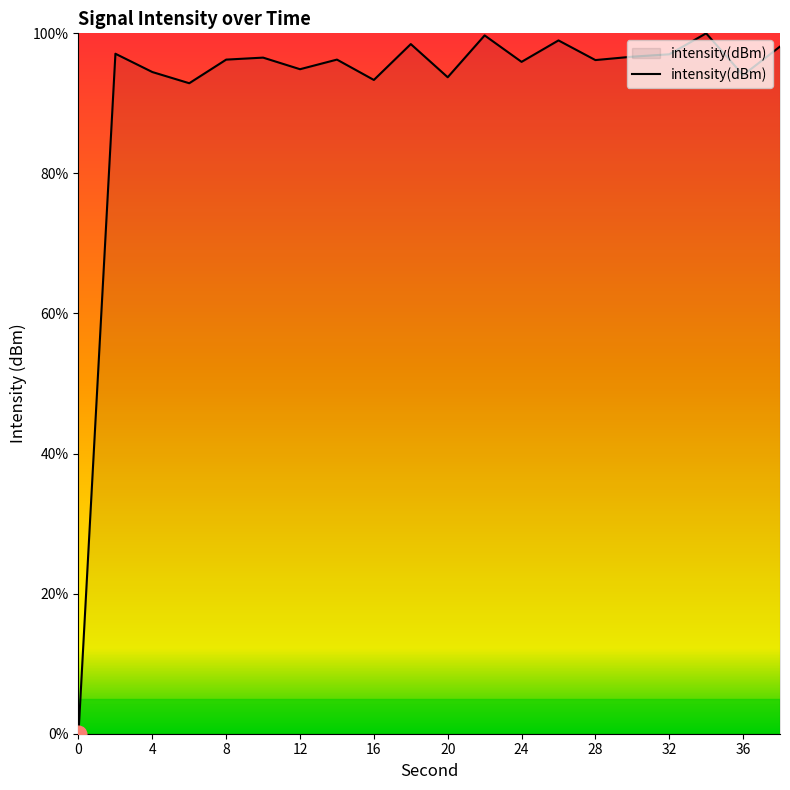

What is the average value?

91.5